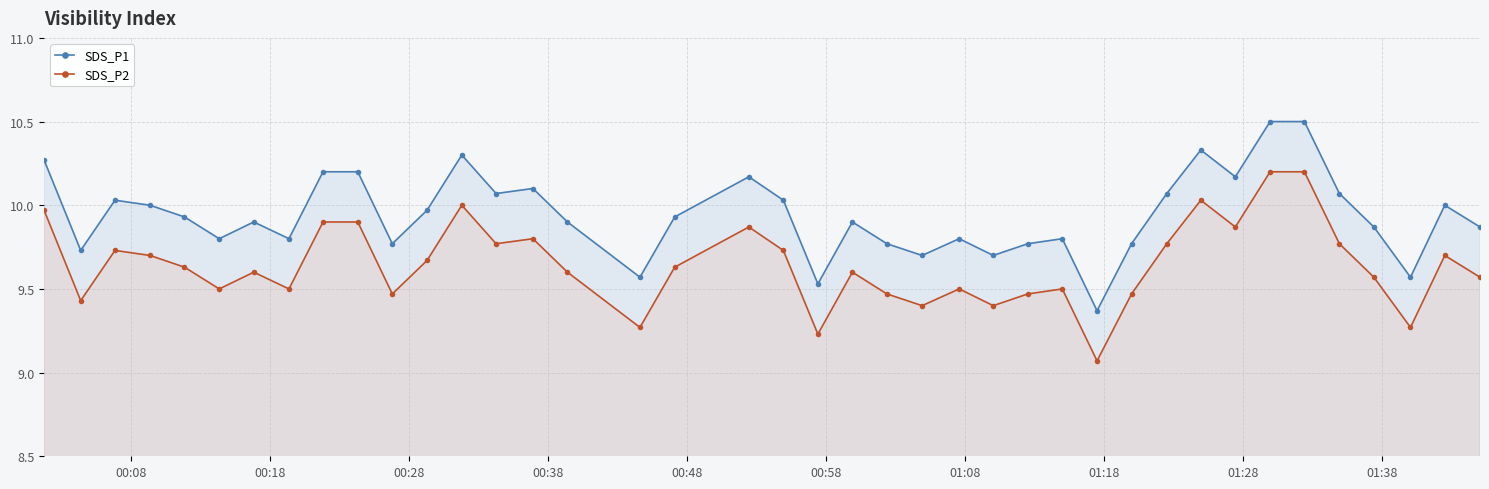

How many lines are shown in the chart?

2